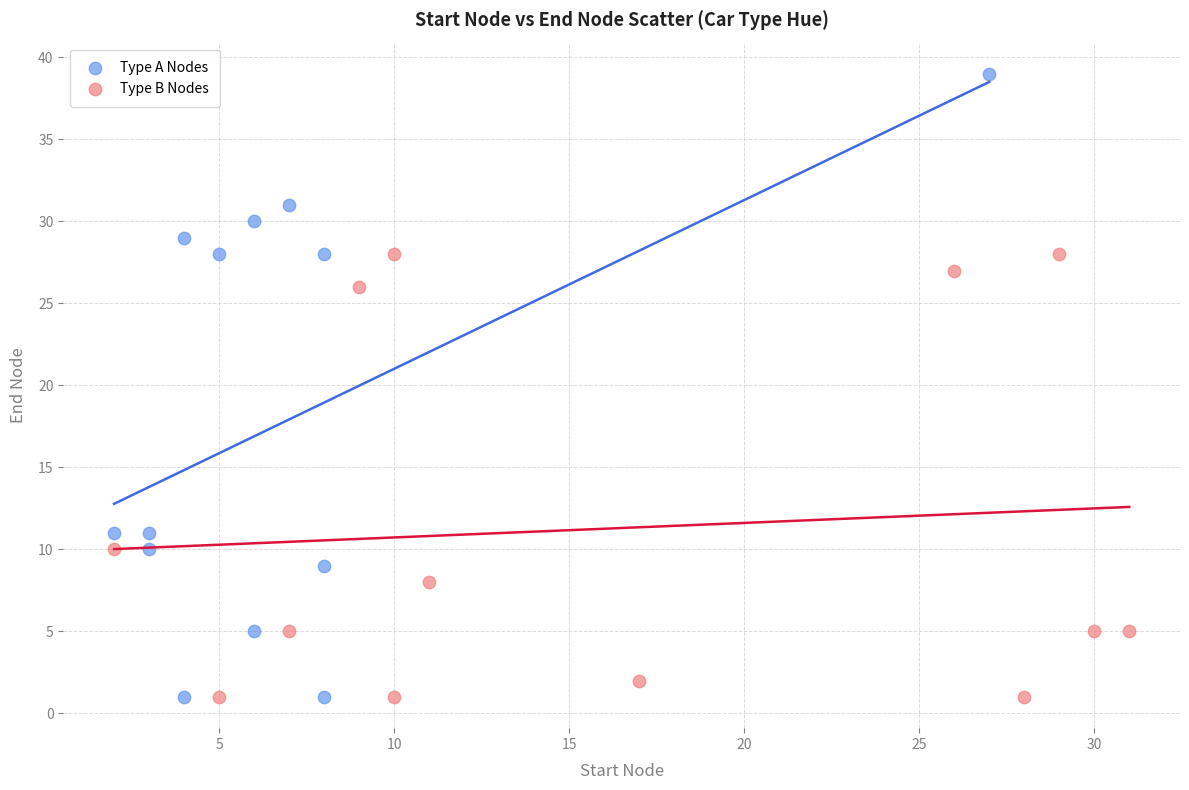

Which series has the largest Y range (max minus min)?

Type A Nodes